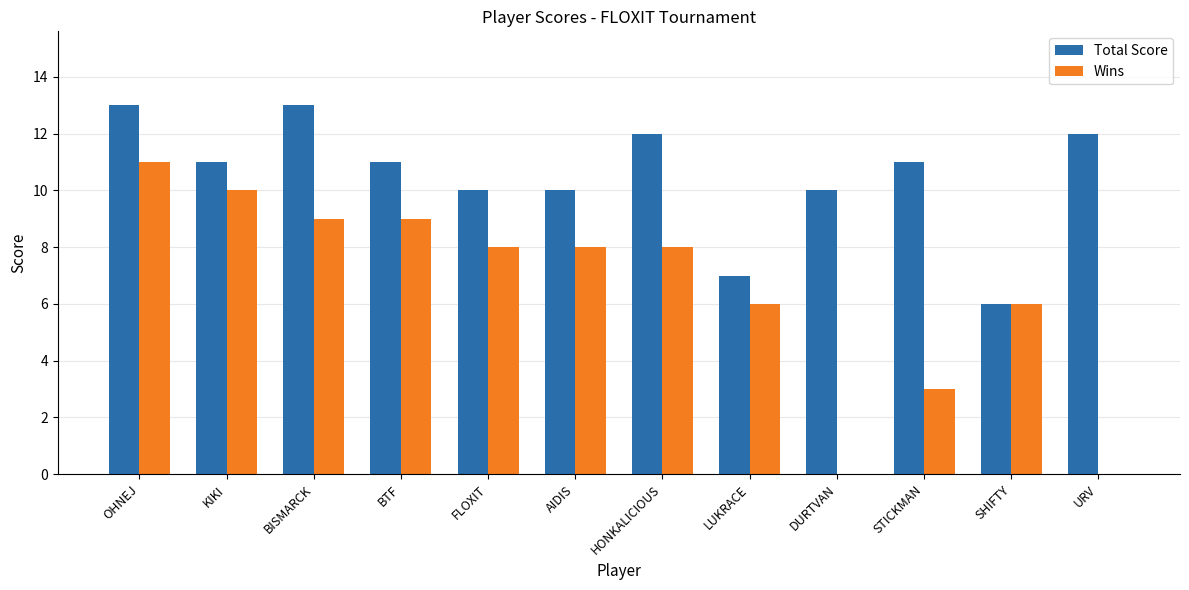

What are all the series names shown in the legend?

Total Score, Wins